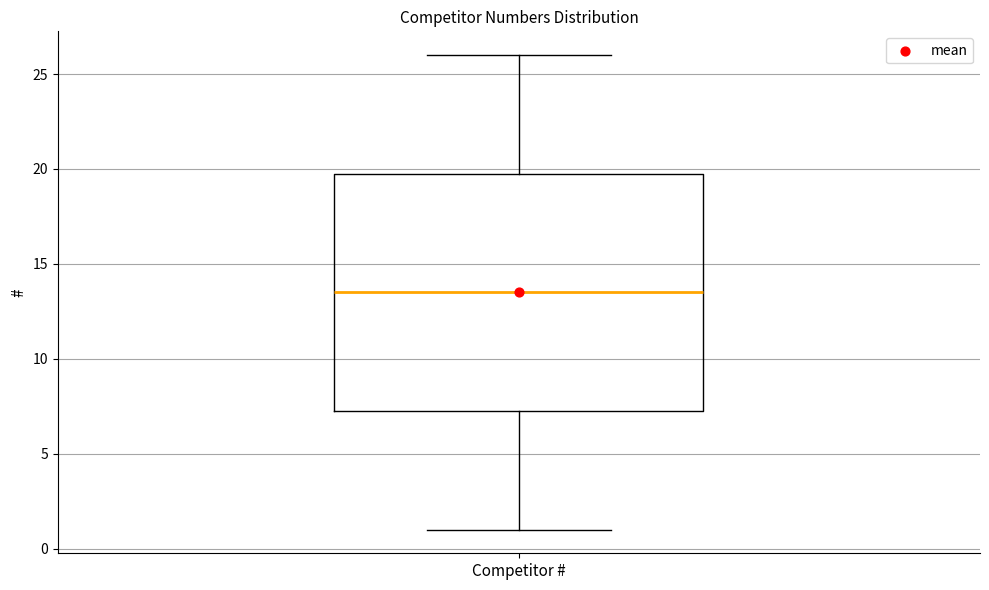

Read this box plot against the y-axis: the position of the median line, the range covered by the box, and the ends of both whiskers. The values are not printed on the chart, so give them approximately, as read against the axis.

median 13.5, box 7.5 to 20.0, whiskers 1.0 to 26.0